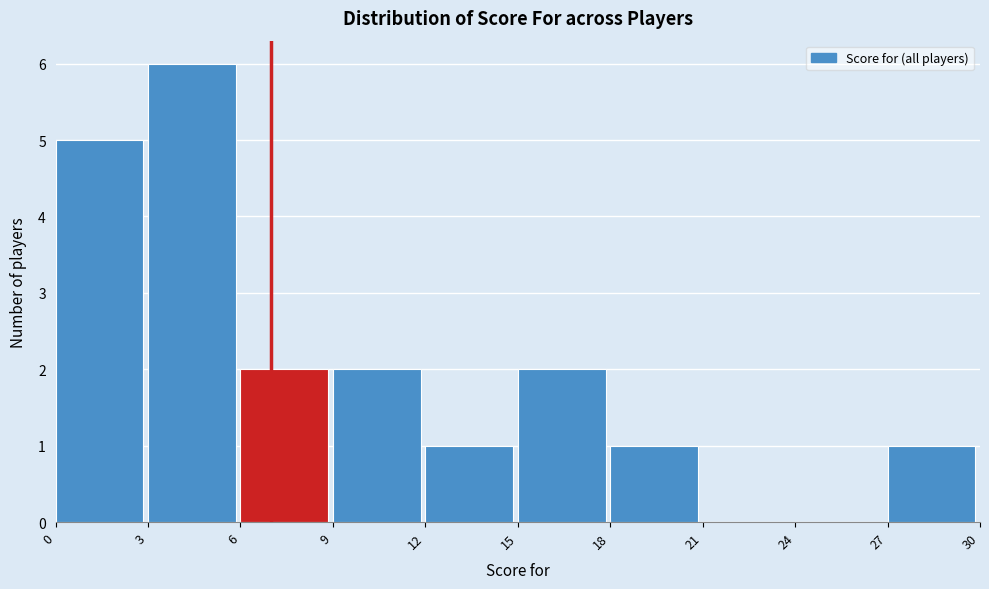

Which range on the x-axis has the tallest bar?

3 to 6